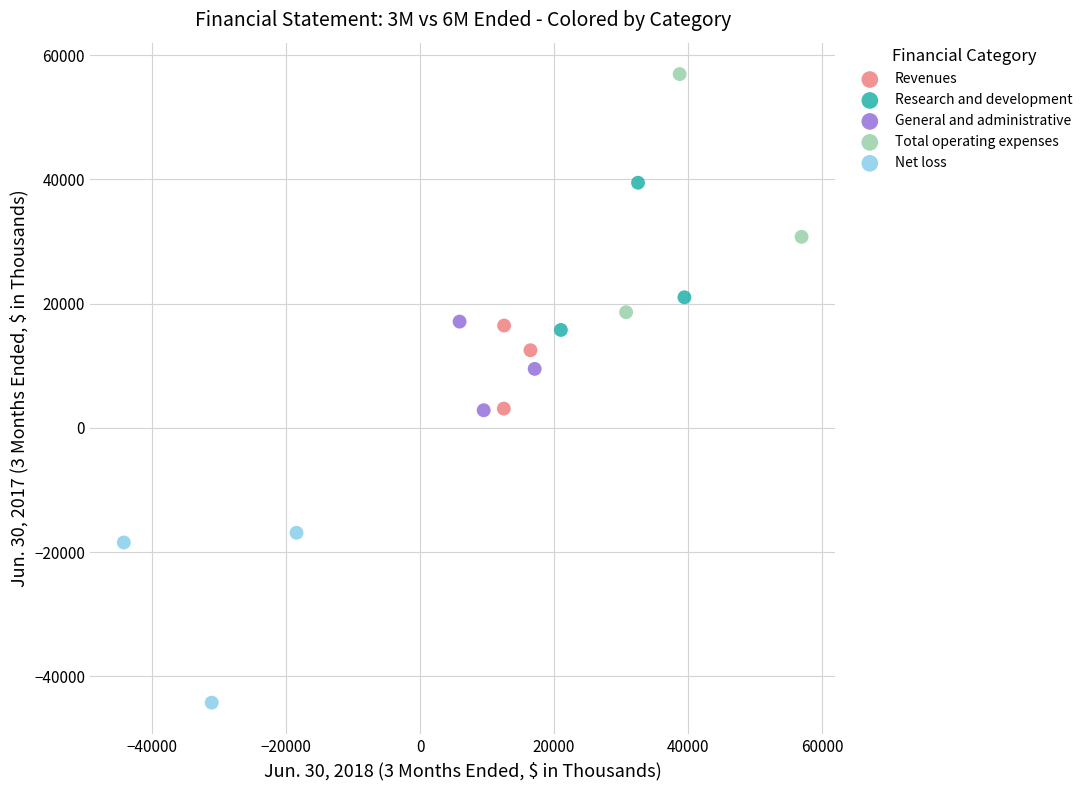

Which series reaches the maximum Y coordinate?

Total operating expenses